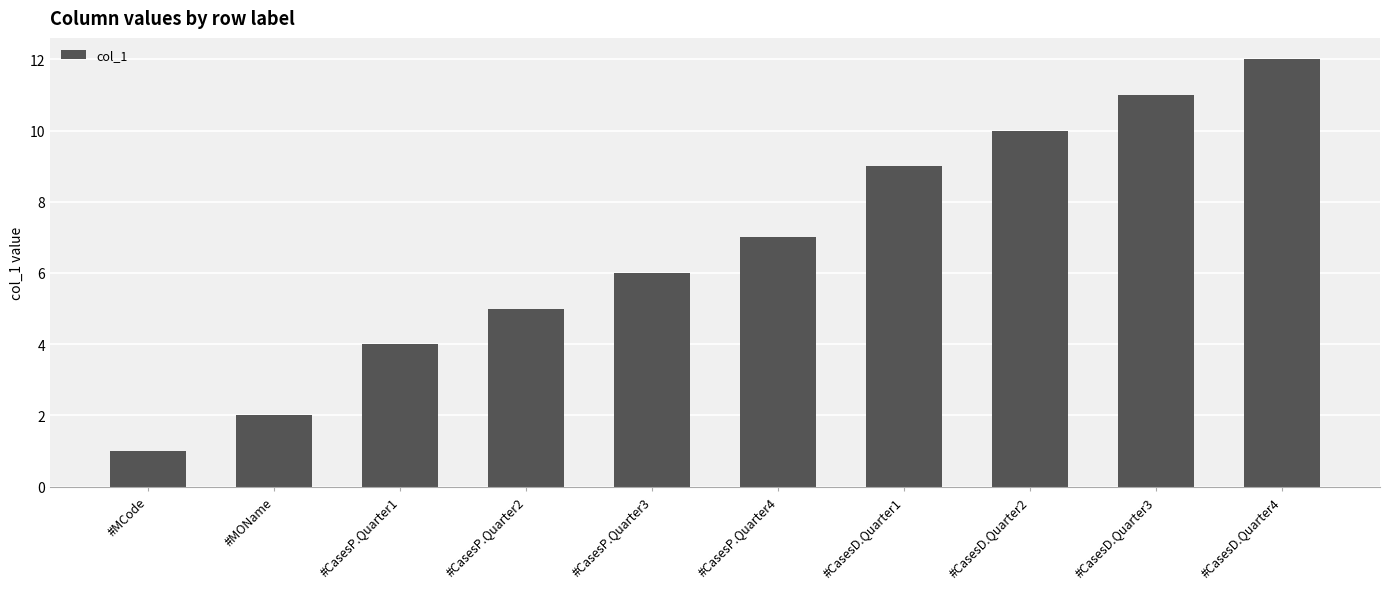

What is the difference between the maximum and minimum values?

11